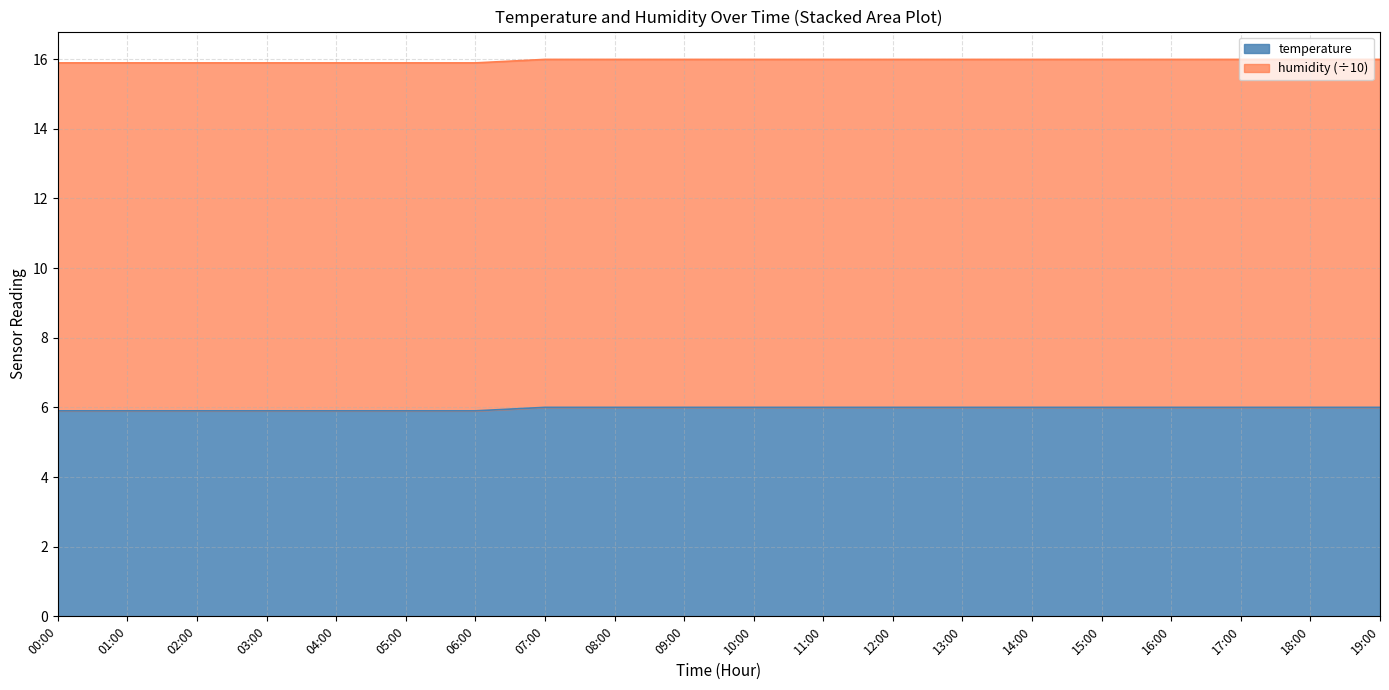

How many data points does each series have?

20